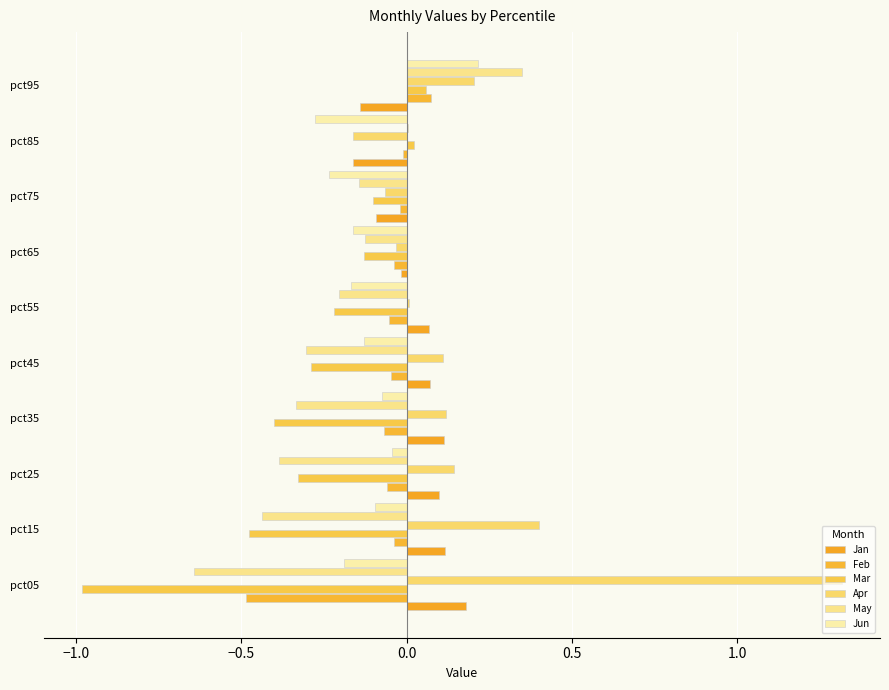

Count the number of data series in this chart.

6